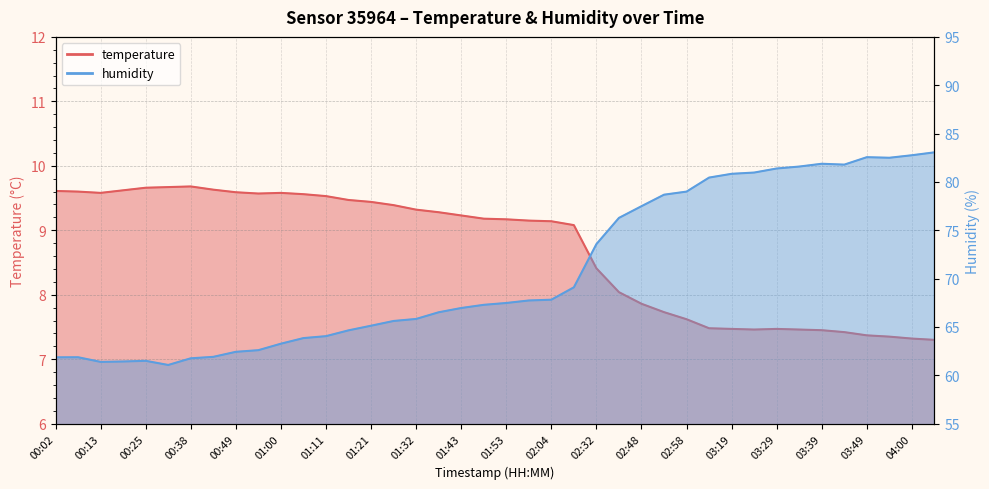

What is the label of the 16th point from the right?

02:32